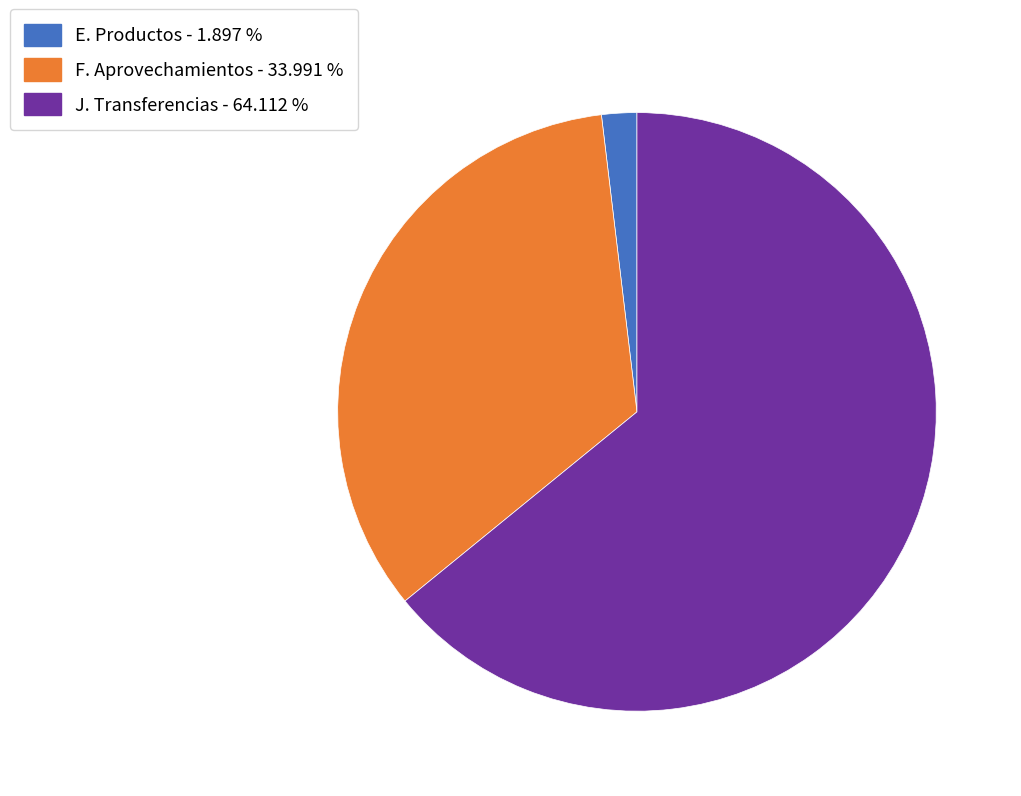

Does any single category account for the majority?

Yes